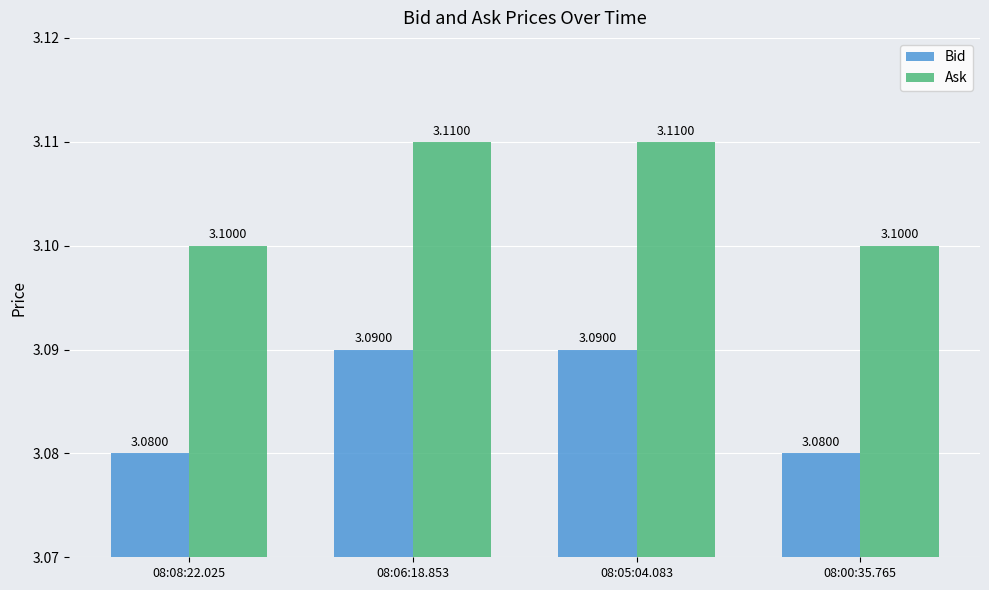

Which series has the largest total across all categories?

Ask